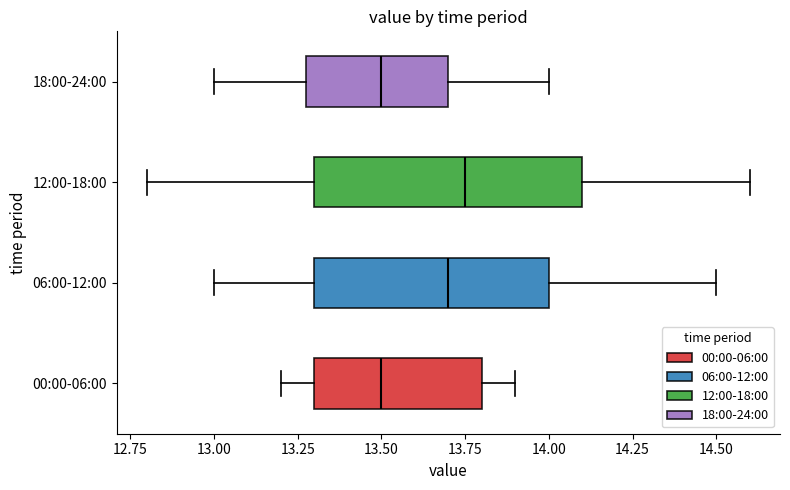

Which box is the widest, from its left edge to its right edge?

12:00-18:00